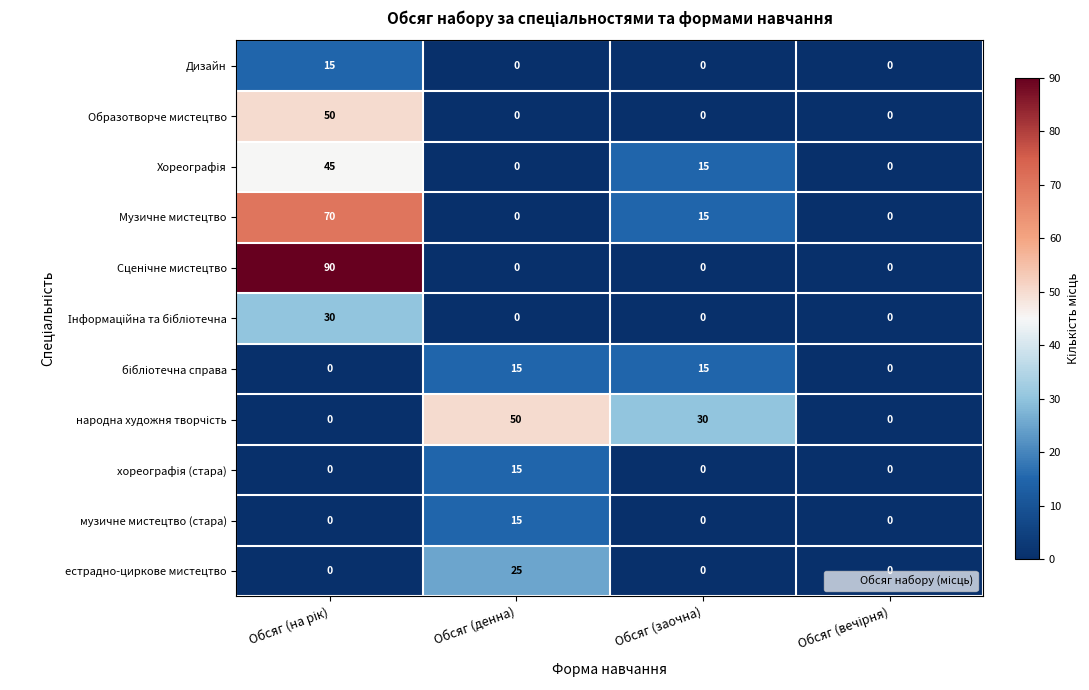

What is the maximum value shown in the chart?

90